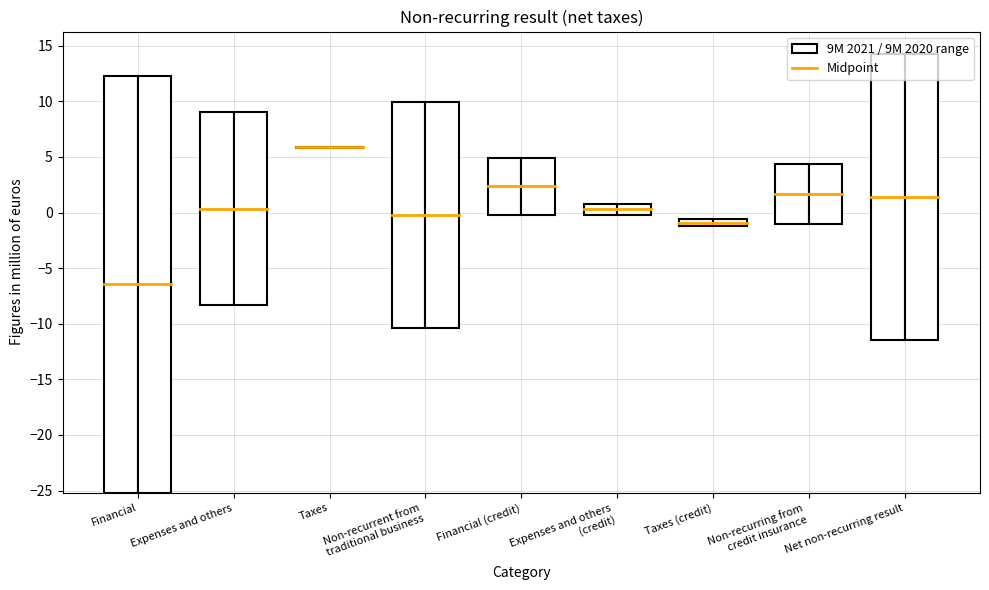

At how many categories does at least one series exceed 9?

3